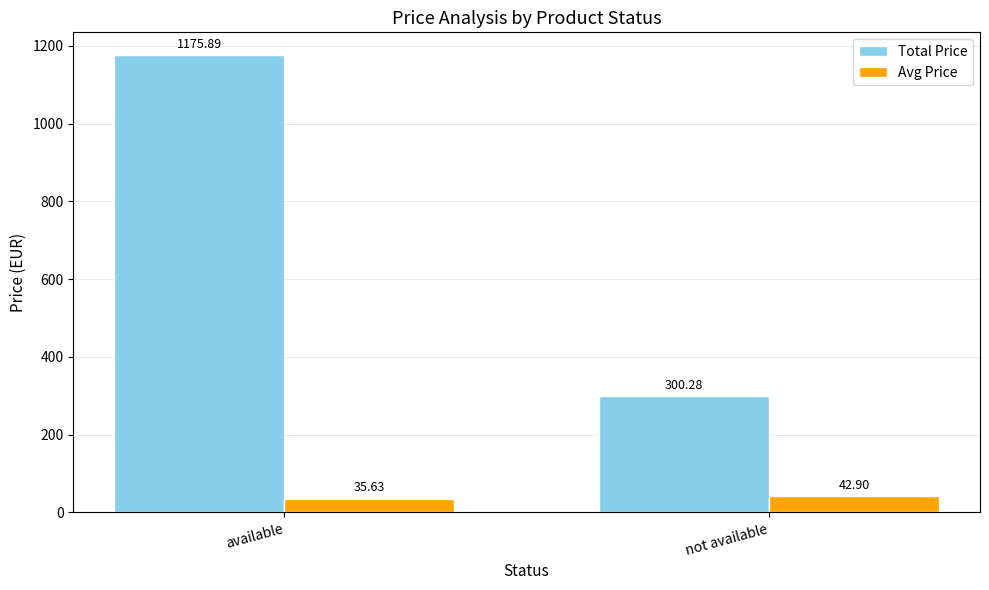

Which series has the largest range (max minus min)?

Total Price